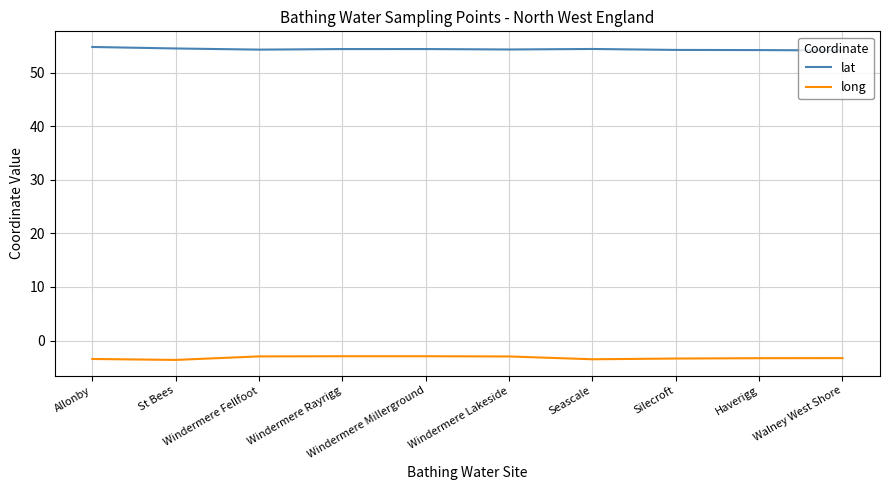

True or false: lat and long cross at least once.

False